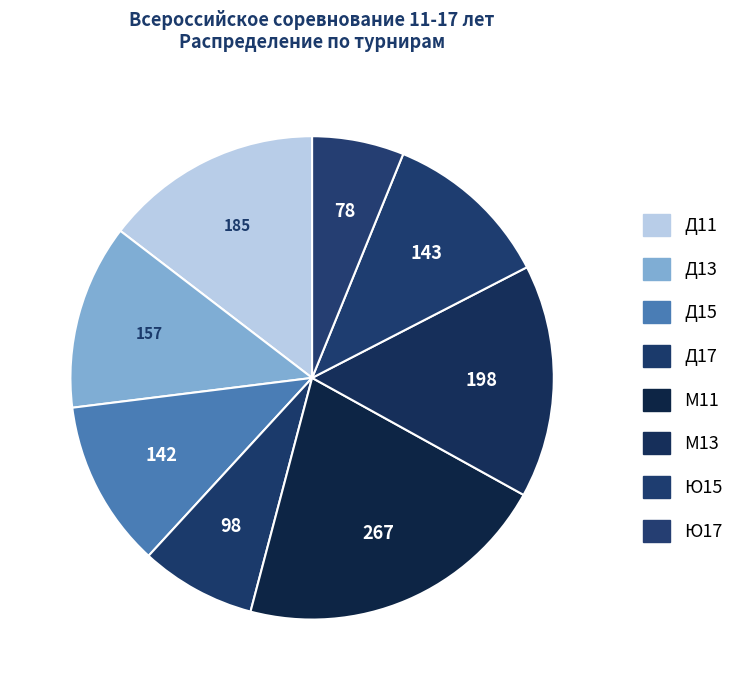

Count the number of slices in the pie.

8